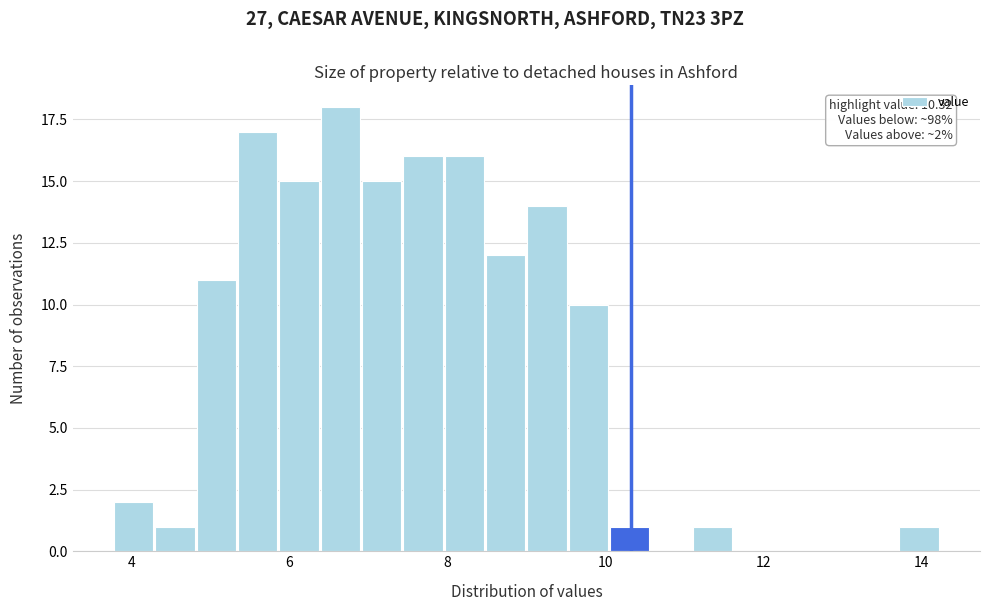

Around what value on the x-axis is the tallest bar? Give the approximate position of its centre, as read against the axis.

6.6